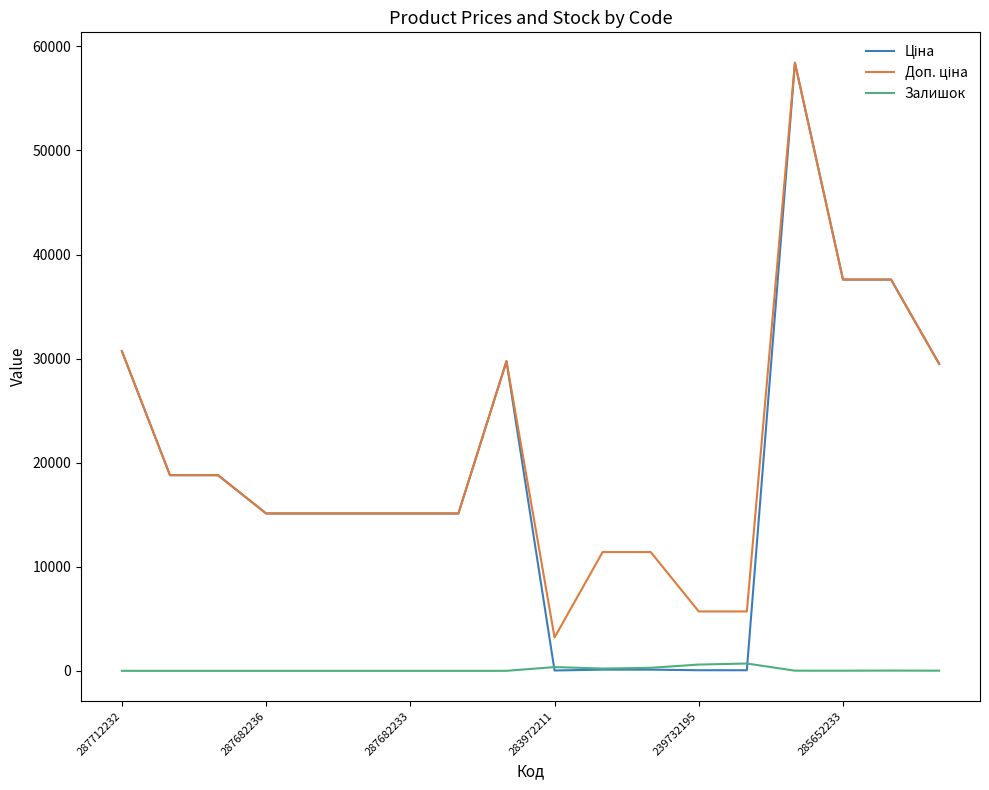

Does the chart display data point markers on the line(s)?

No